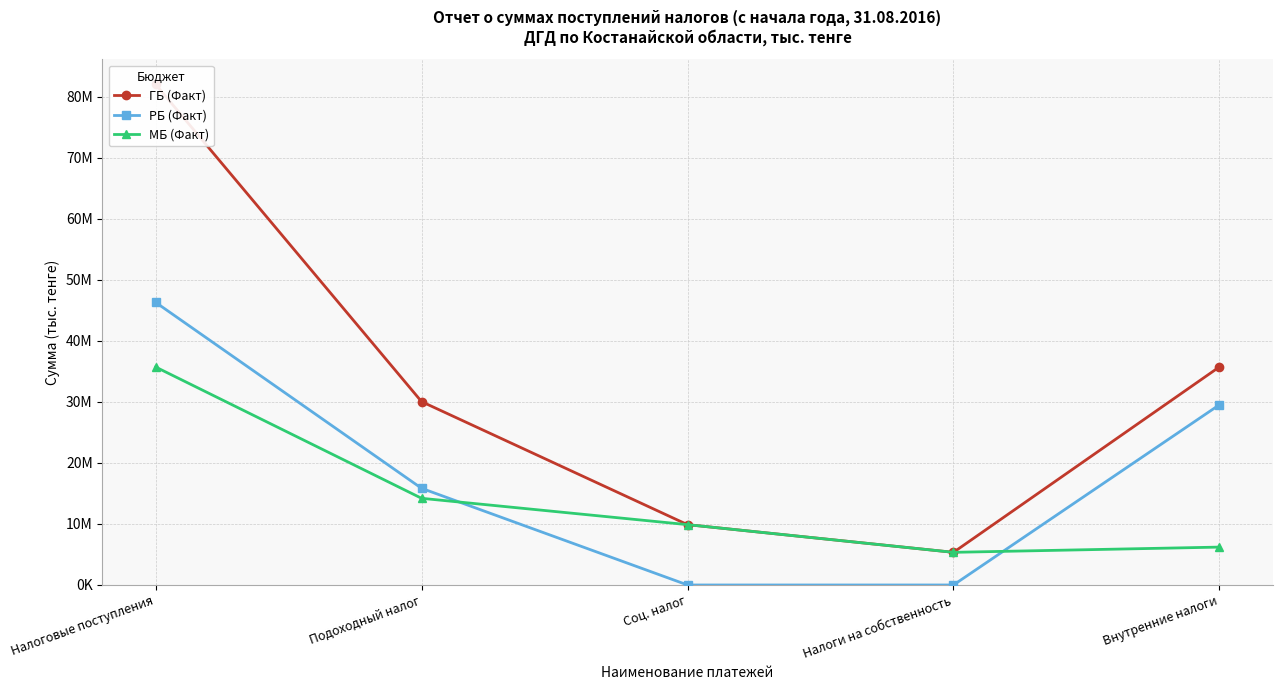

True or false: МБ (Факт) has a value of 24673831 at Налоговые поступления.

False